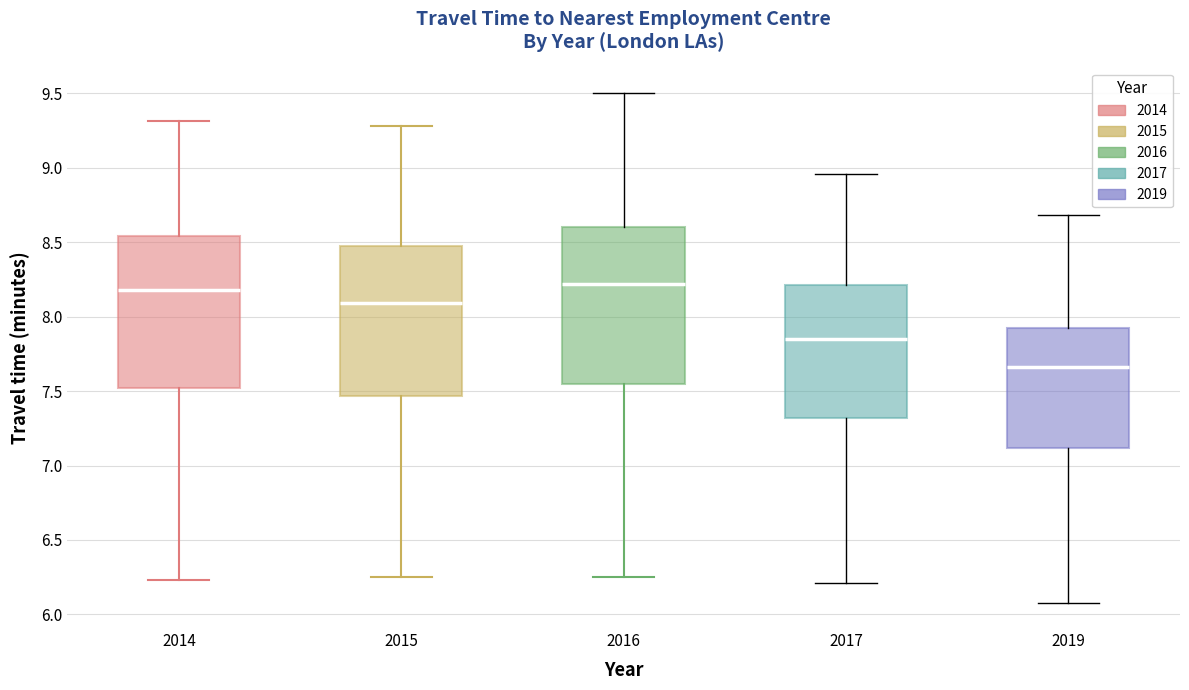

Reading left to right, transcribe this box plot: for each box, give where its median line is, the range the box spans, and where its two whiskers end, as read against the y-axis. The values are not printed on the chart, so give them approximately, as read against the axis.

2014: median 8.20, box 7.50 to 8.55, whiskers 6.25 to 9.30
2015: median 8.10, box 7.45 to 8.45, whiskers 6.25 to 9.30
2016: median 8.20, box 7.55 to 8.60, whiskers 6.25 to 9.50
2017: median 7.85, box 7.30 to 8.20, whiskers 6.20 to 8.95
2019: median 7.65, box 7.10 to 7.90, whiskers 6.10 to 8.70